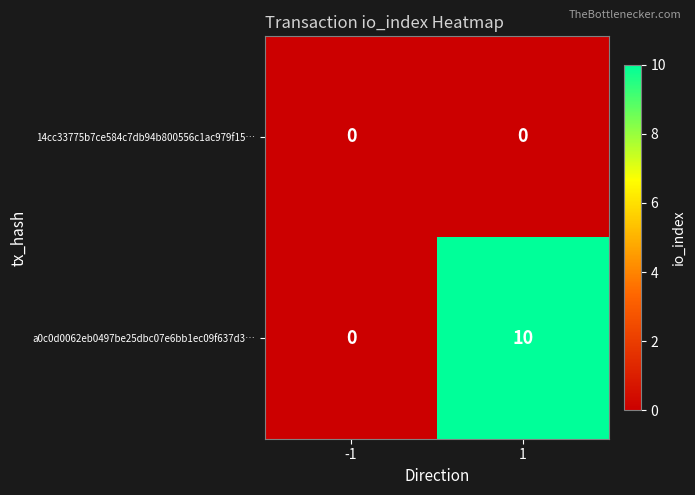

Between -1 and 1, which series saw the biggest shift?

a0c0d0062eb0497be25dbc07e6bb1ec09f637d3…